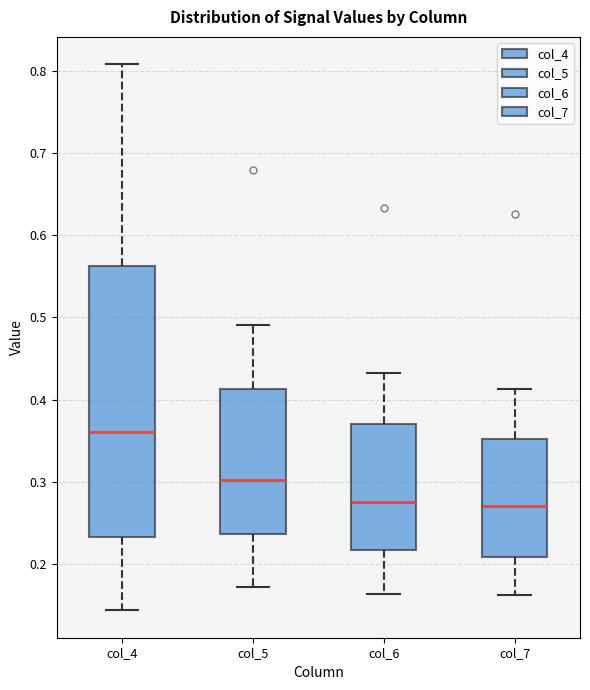

Reading left to right, transcribe this box plot: for each box, give where its median line is, the range the box spans, and where its two whiskers end, as read against the y-axis. The values are not printed on the chart, so give them approximately, as read against the axis.

col_4: median 0.36, box 0.23 to 0.56, whiskers 0.14 to 0.81
col_5: median 0.30, box 0.24 to 0.41, whiskers 0.17 to 0.49
col_6: median 0.28, box 0.22 to 0.37, whiskers 0.16 to 0.43
col_7: median 0.27, box 0.21 to 0.35, whiskers 0.16 to 0.41